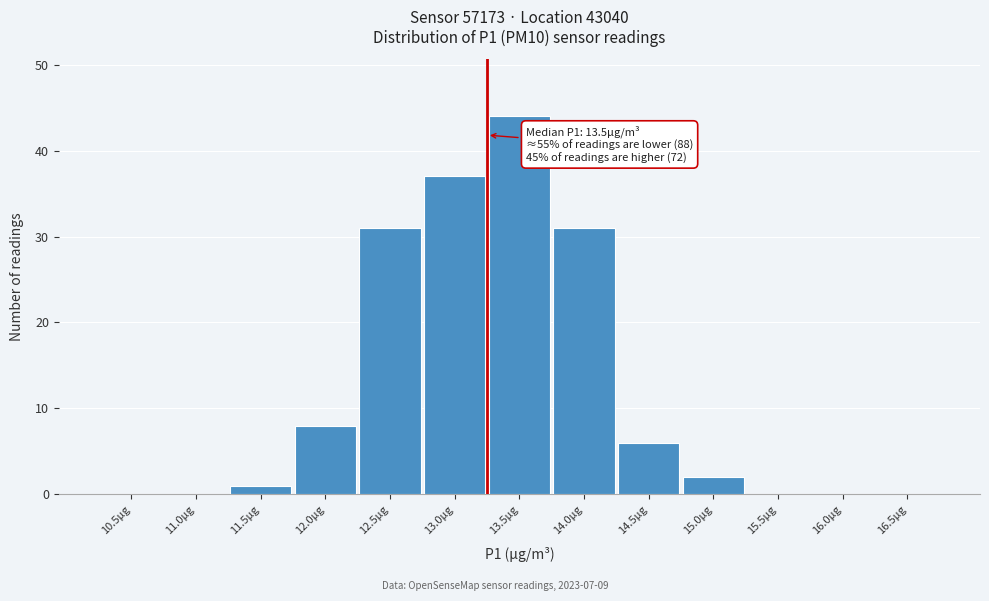

Reading right to left, extract all data points from this chart.

16.5µg=0	16.0µg=0	15.5µg=0	15.0µg=2	14.5µg=6	14.0µg=31	13.5µg=44	13.0µg=37	12.5µg=31	12.0µg=8	11.5µg=1	11.0µg=0	10.5µg=0